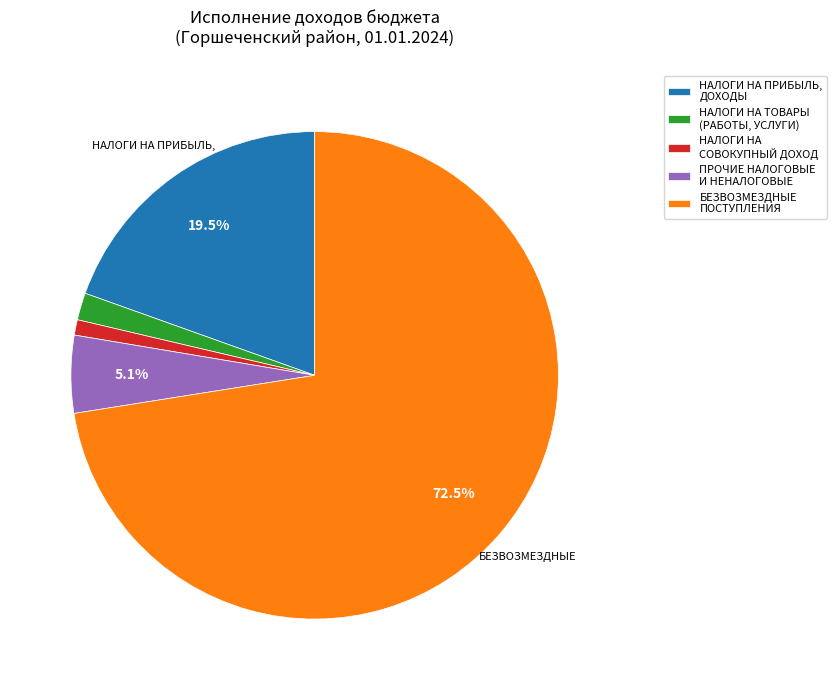

Count the number of slices in the pie.

5